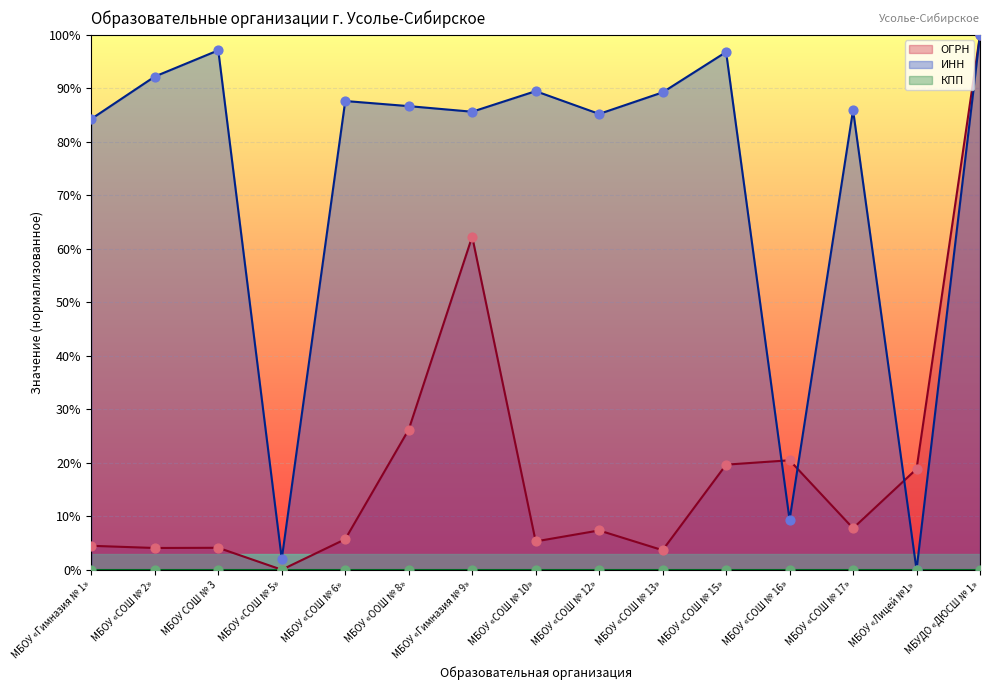

Which series contains the highest Y value?

ОГРН